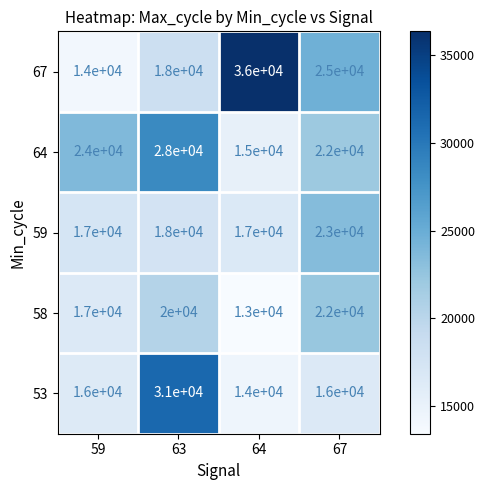

What is the average value of the 58 series?

18000